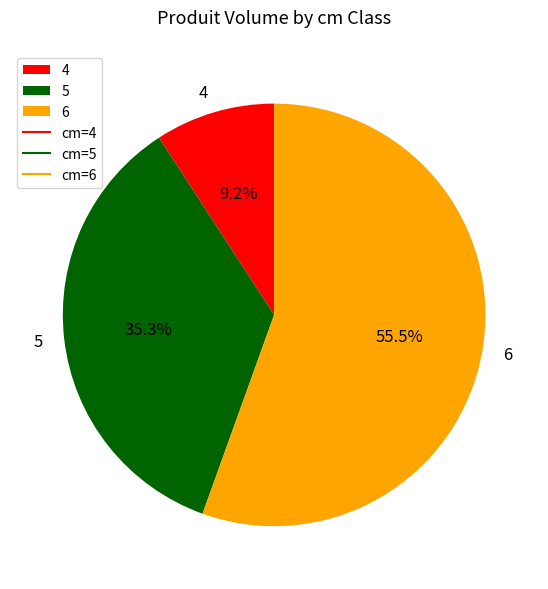

Combined, what portion of the pie is 5 and 6?

90.8%